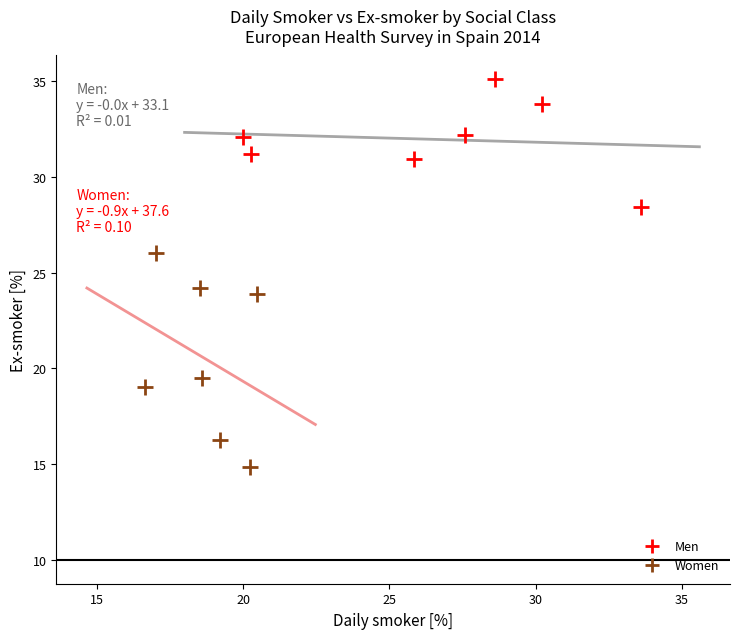

Which series contains the highest Y value?

Men